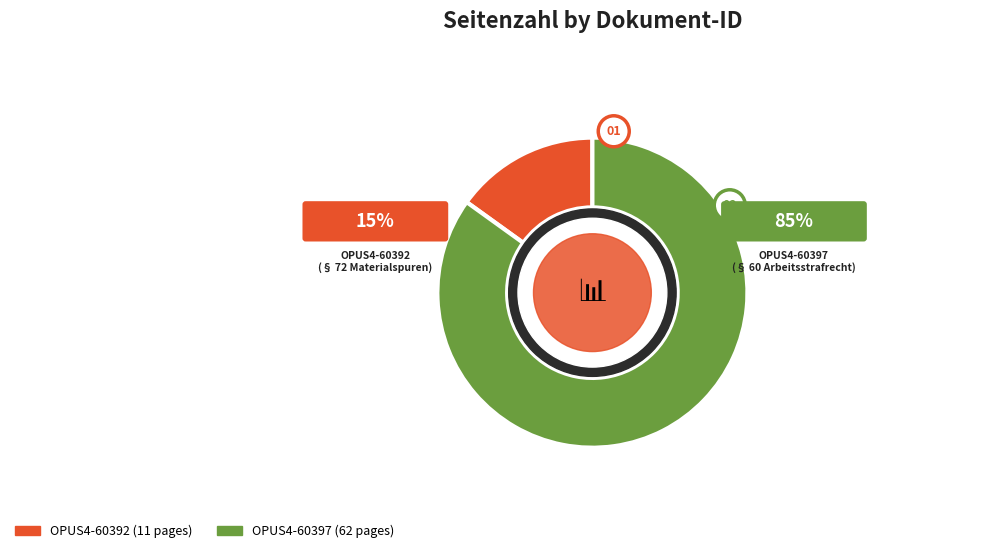

The OPUS4-60392 slice represents 24% of the pie. True or false?

False